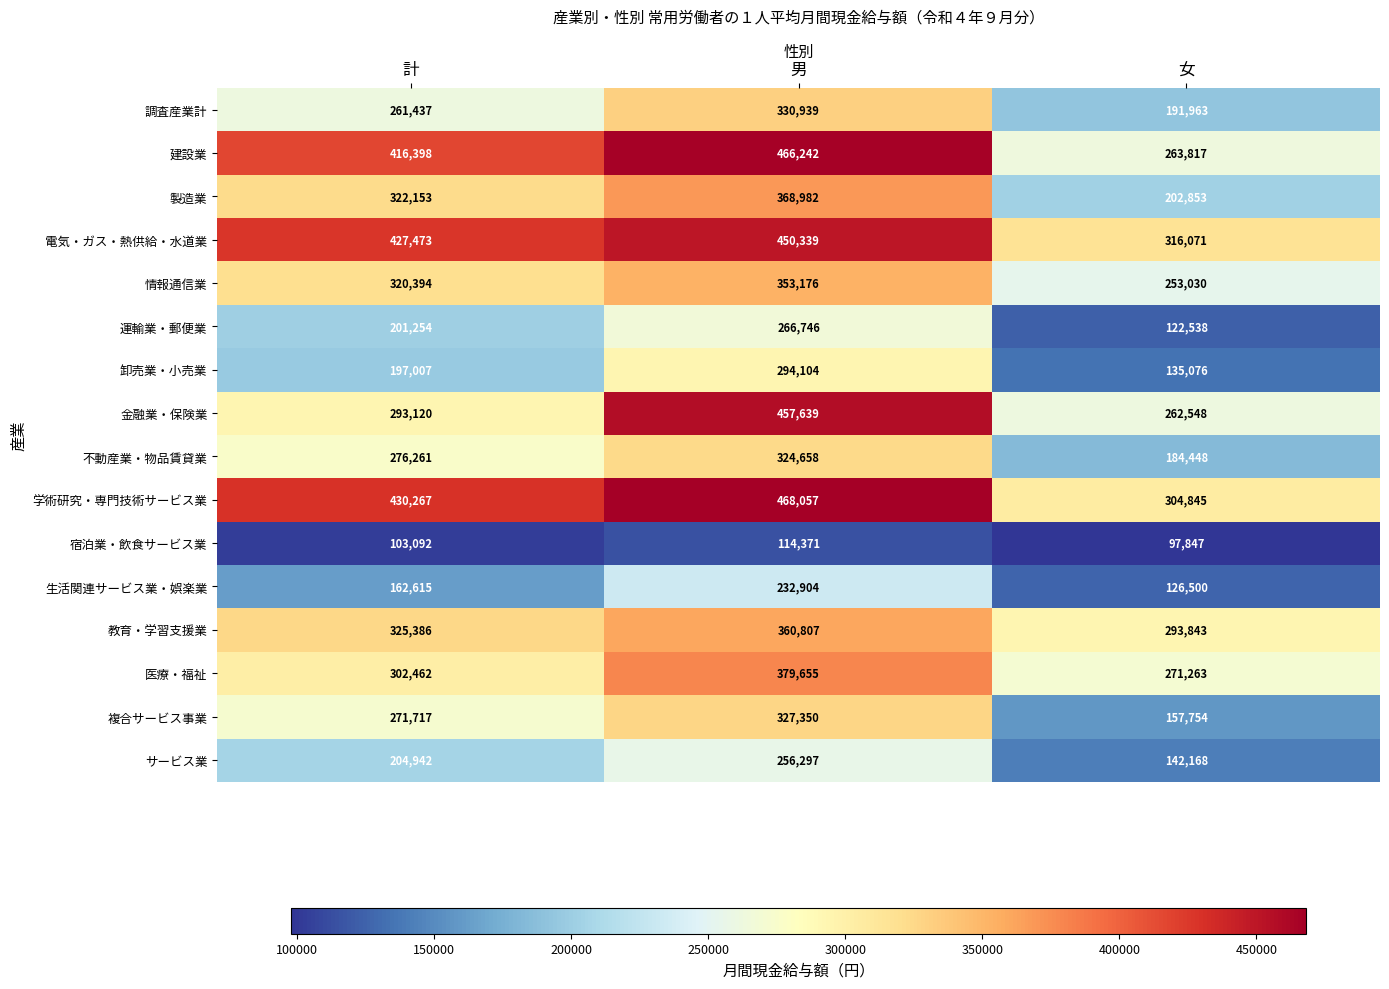

What is the sum of all 建設業 values?

1146457